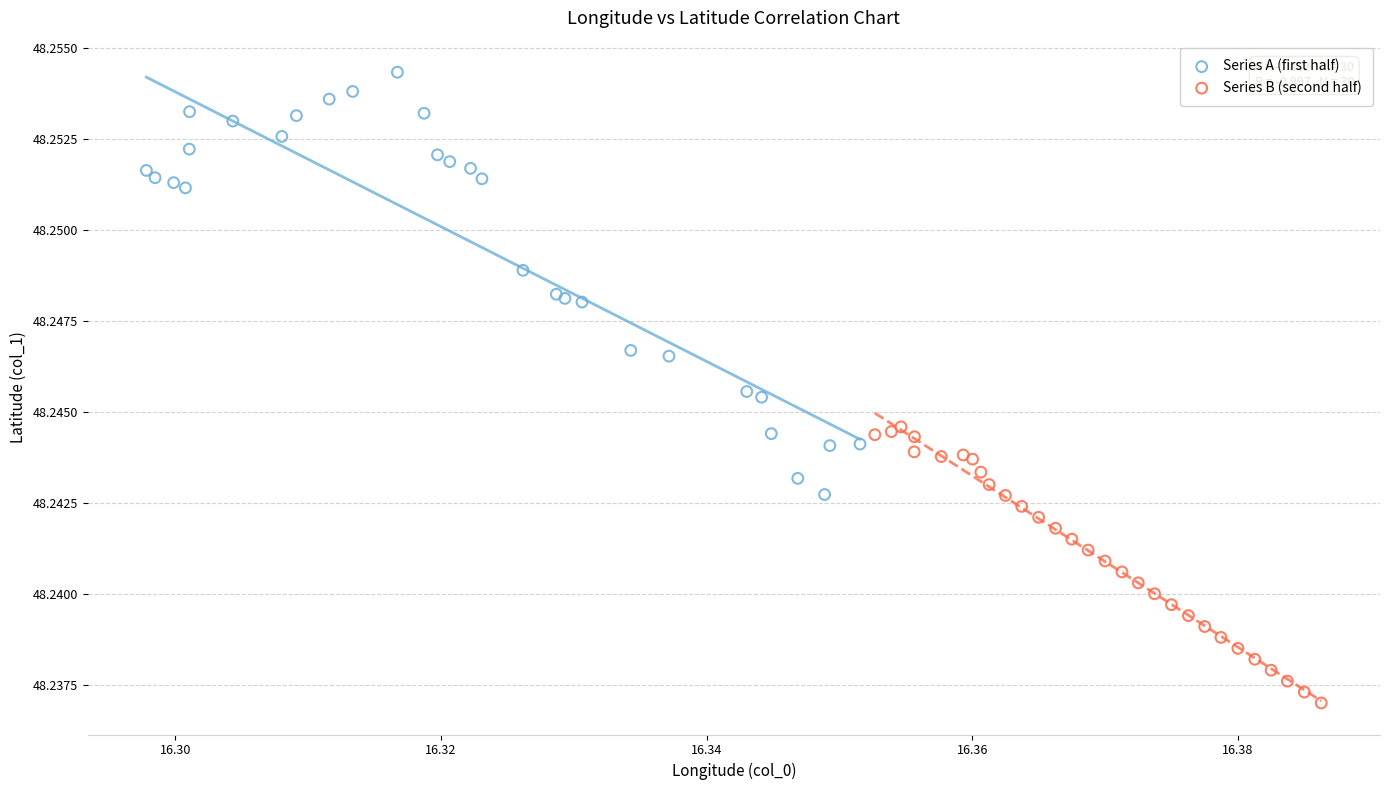

Which series reaches the minimum Y coordinate?

Series B (second half)